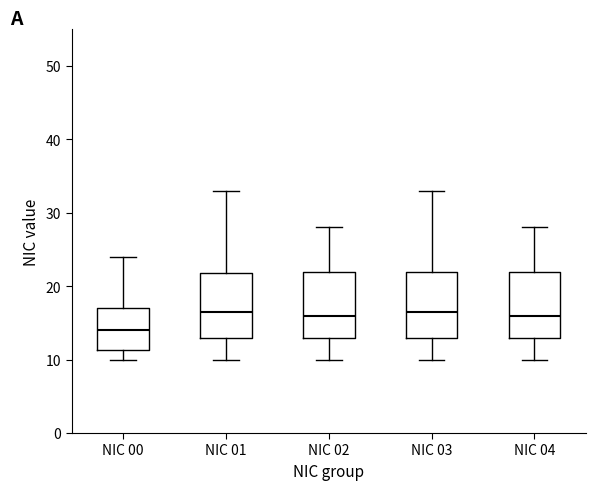

Where is the lower edge of the box for NIC 00 on the y-axis? The values are not printed on the chart, so give them approximately, as read against the axis.

11